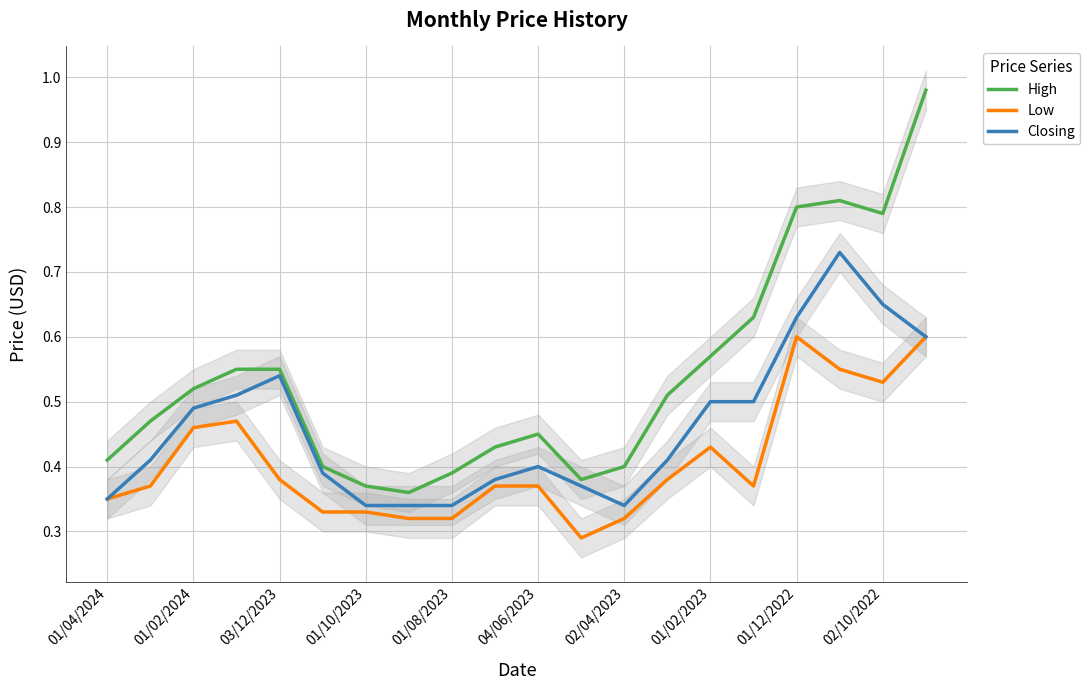

True or false: Low has more than 2 points higher than both neighbors.

True